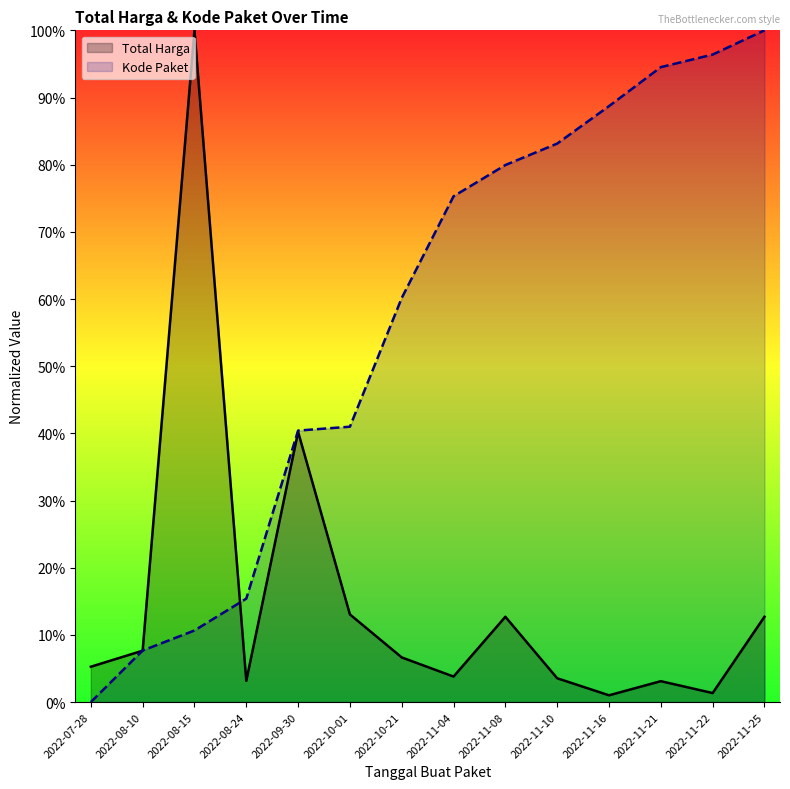

How many data points does each series have?

14